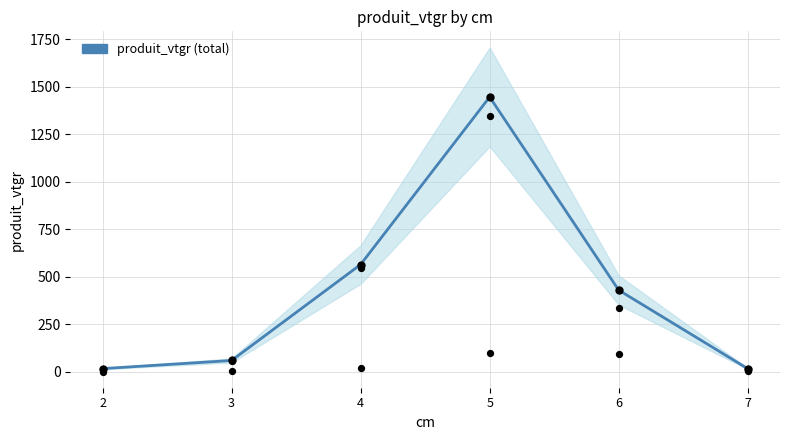

Between 6 and 5, which is larger?

5